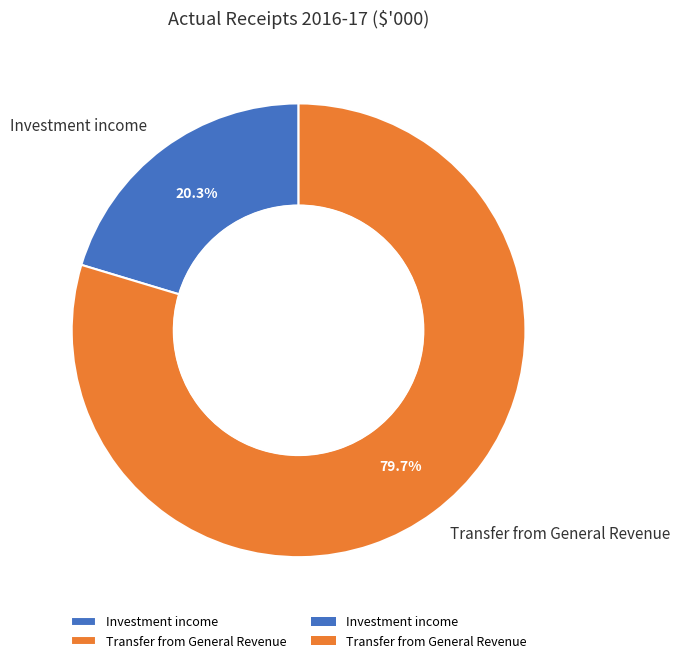

What percentage is the Investment income slice, to the nearest percent?

20%